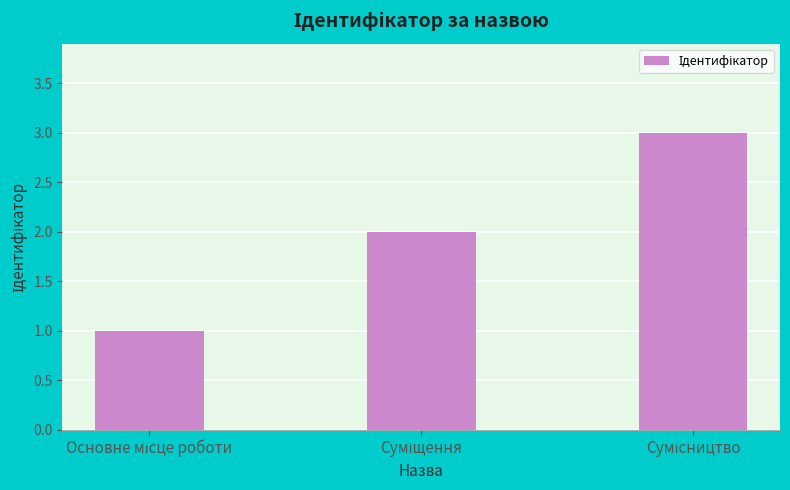

What is the greatest value displayed?

3